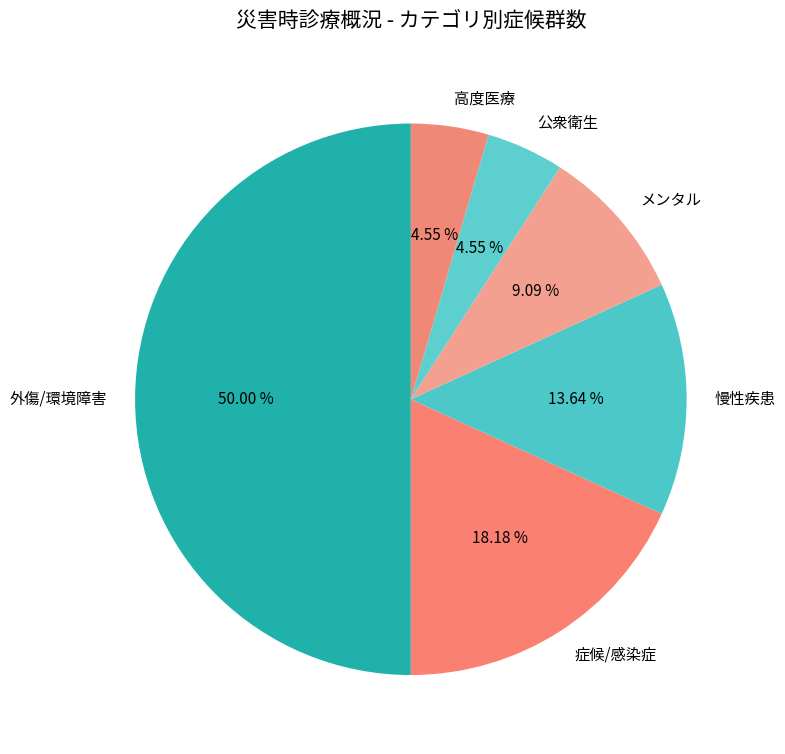

How many slices are in this pie chart?

6